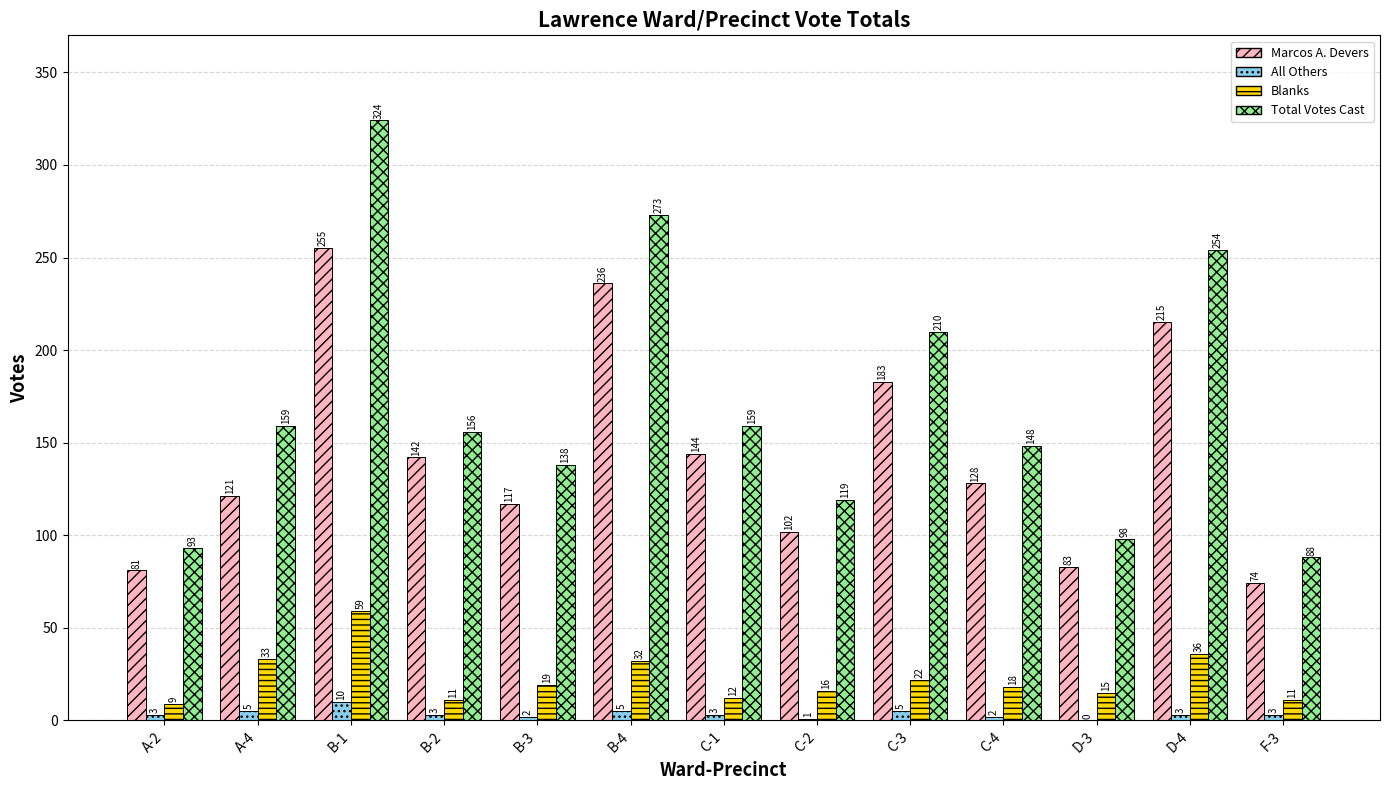

Between A-4 and C-1, which series saw the biggest shift?

Marcos A. Devers